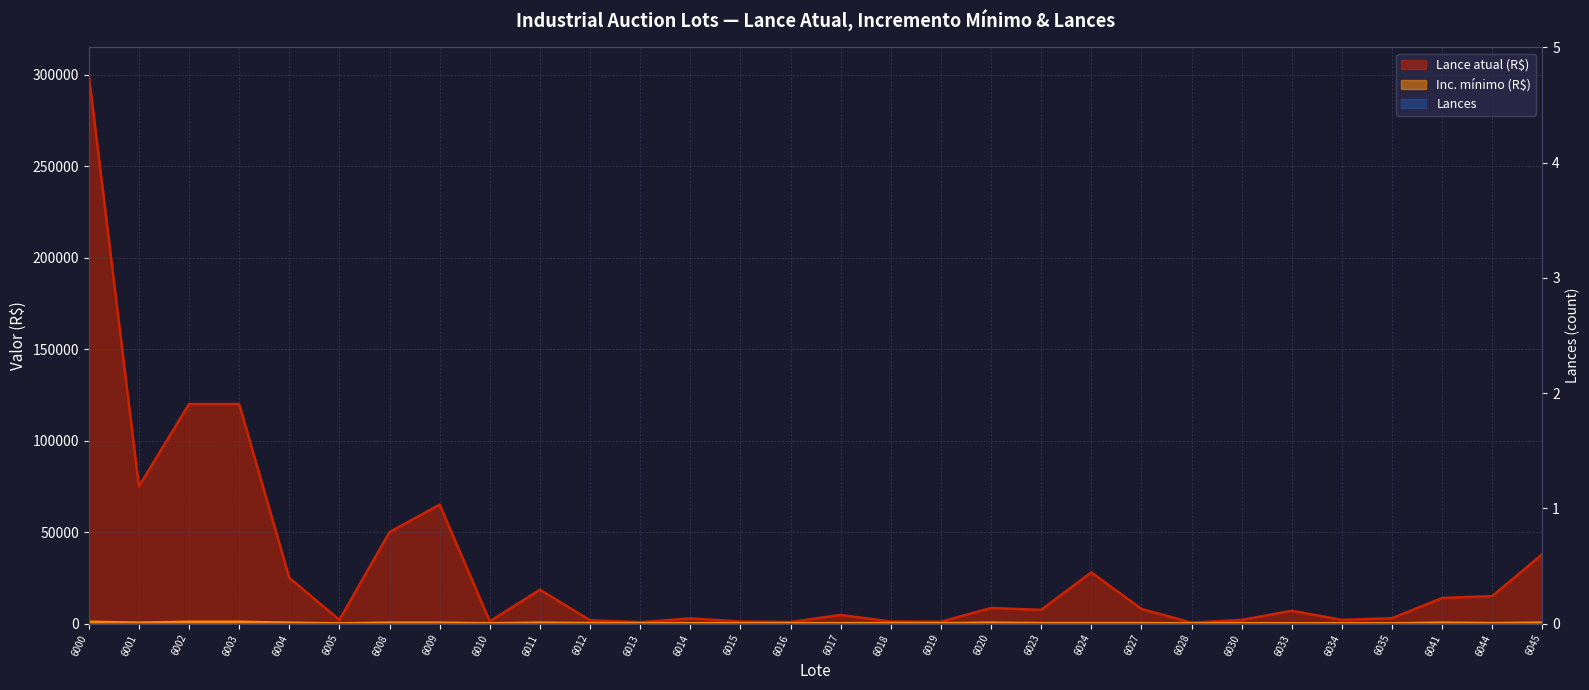

What is the difference between the Lance atual (R$) values at 6023 and 6004?

17500